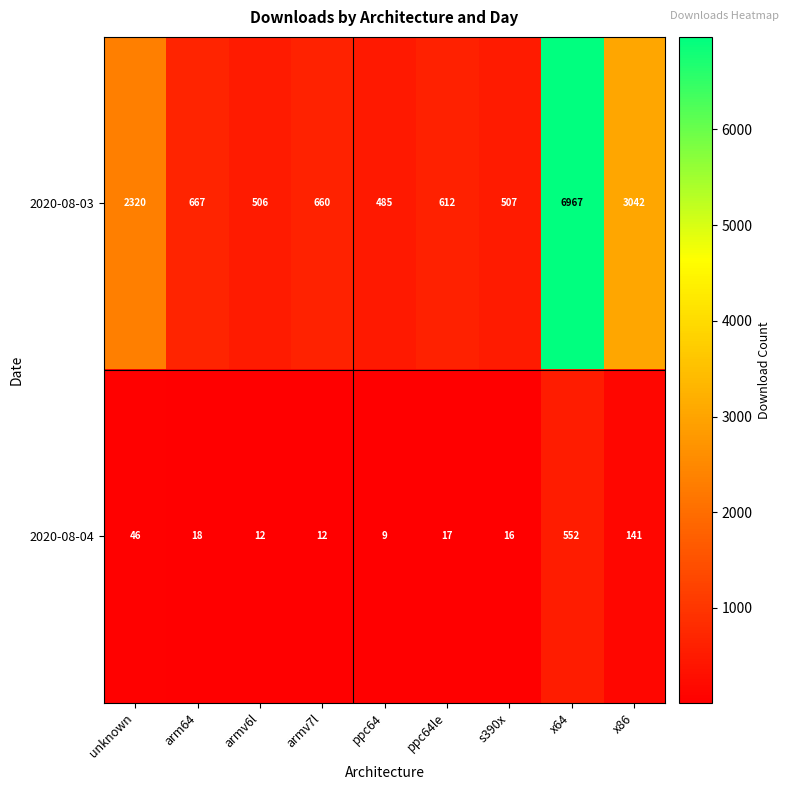

List the series in order of their peak value, highest first.

2020-08-03, 2020-08-04